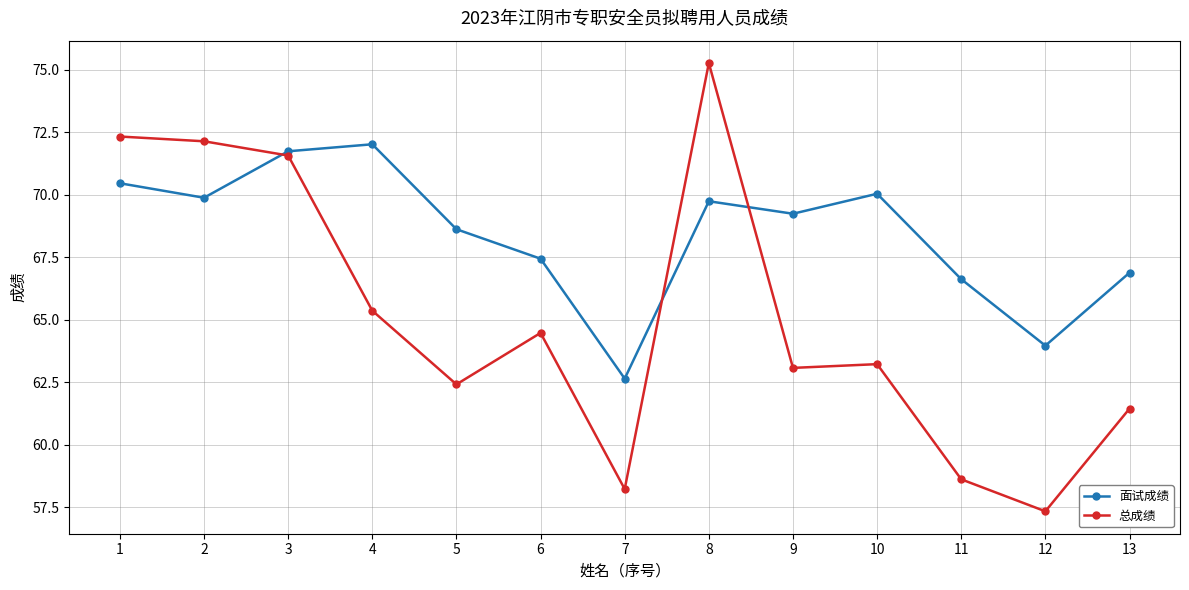

Reading left to right, extract all data points from this chart.

面试成绩: 1=70.5	2=69.9	3=71.7	4=72.0	5=68.6	6=67.4	7=62.6	8=69.7	9=69.2	10=70.0	11=66.6	12=64.0	13=66.9
总成绩: 1=72.3	2=72.1	3=71.6	4=65.4	5=62.4	6=64.5	7=58.2	8=75.3	9=63.1	10=63.2	11=58.6	12=57.3	13=61.4